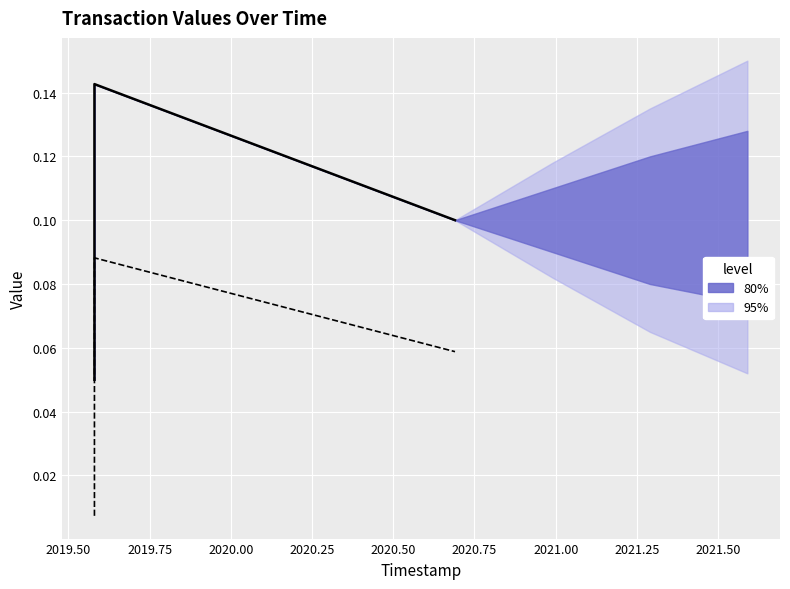

Which has a higher value, 2019.75 or 2019.50?

2019.50